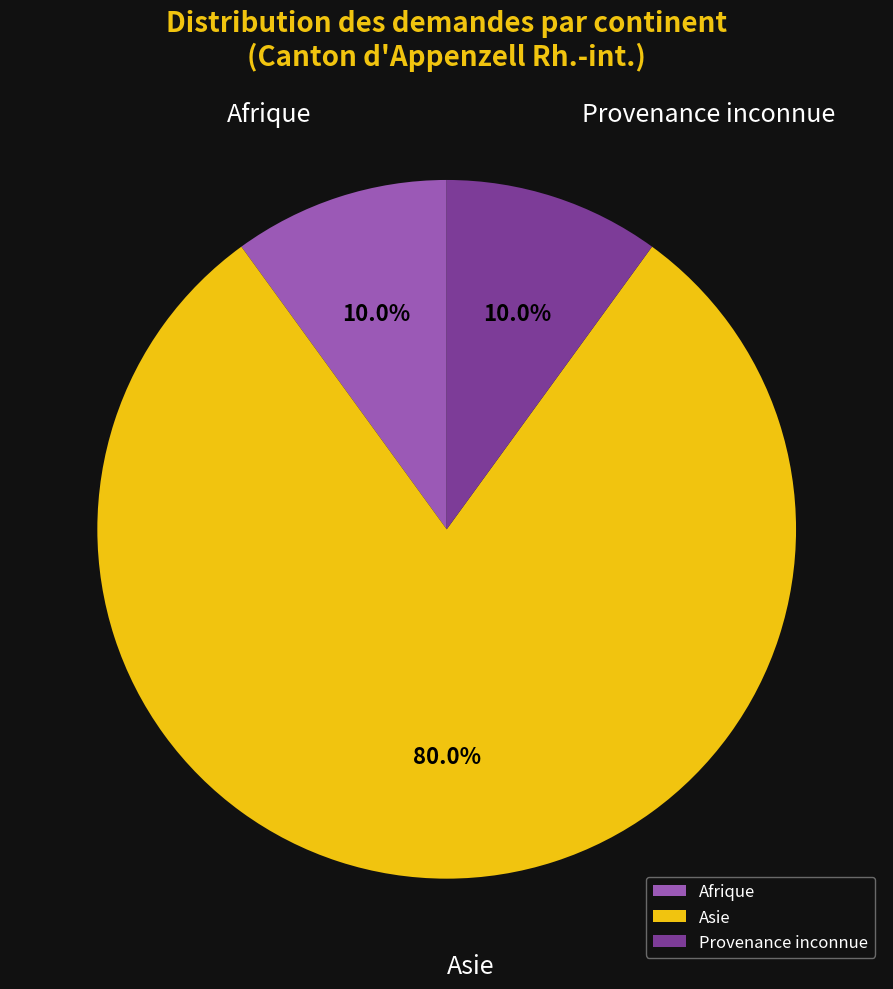

How many slices are in this pie chart?

3